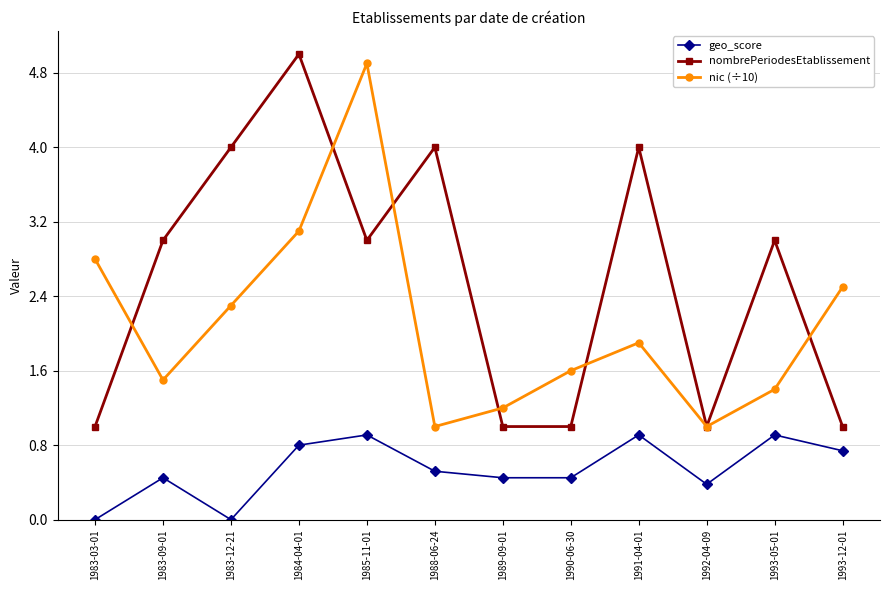

What is the maximum value for nombrePeriodesEtablissement?

5.0